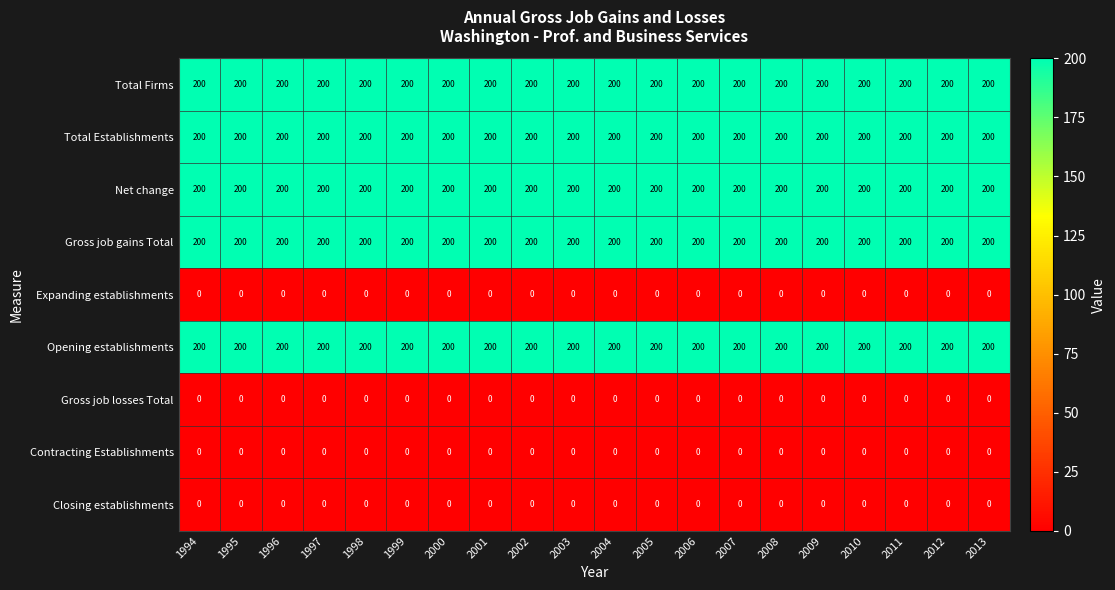

The Opening establishments series shows 200 at 2002. True or false?

True